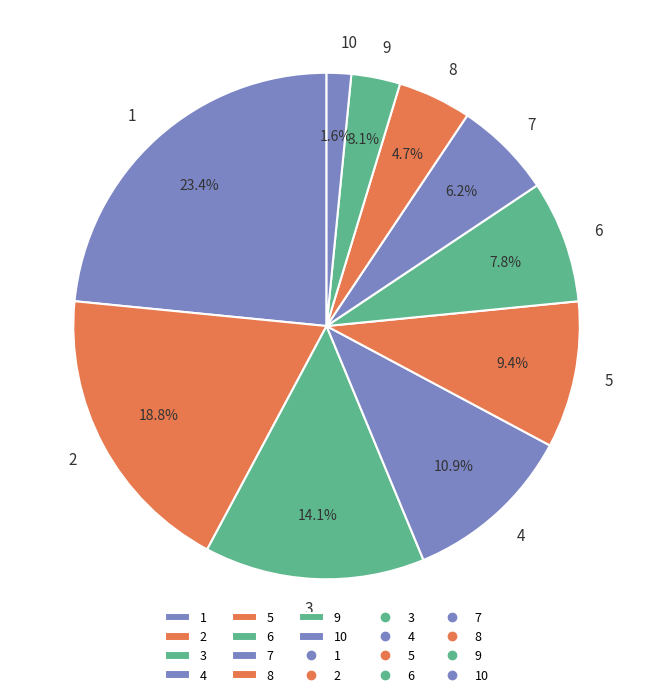

Rank the categories by value from lowest to highest.

10, 9, 8, 7, 6, 5, 4, 3, 2, 1